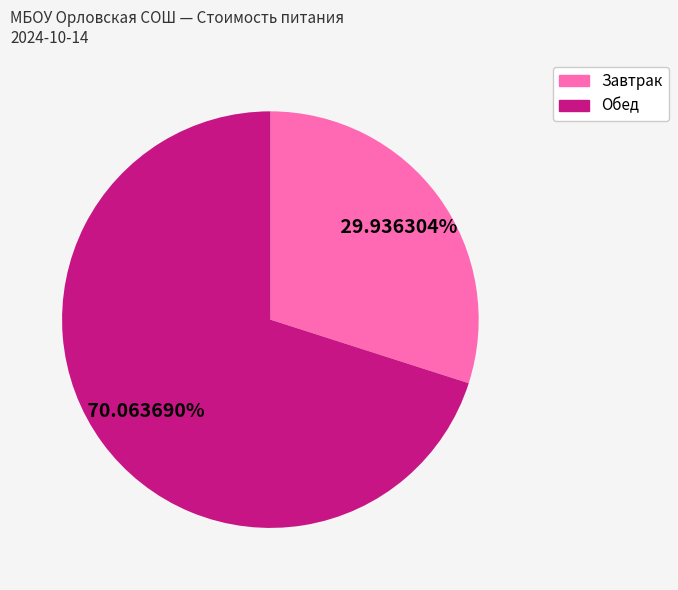

Is there a majority slice in this chart?

Yes